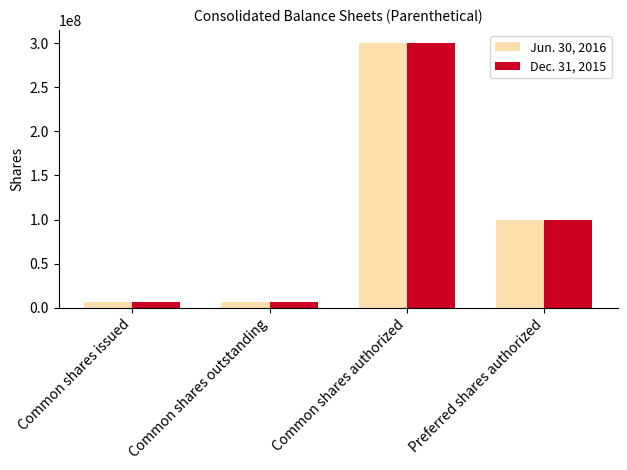

List the series in order of their overall mean, highest first.

Jun. 30, 2016, Dec. 31, 2015